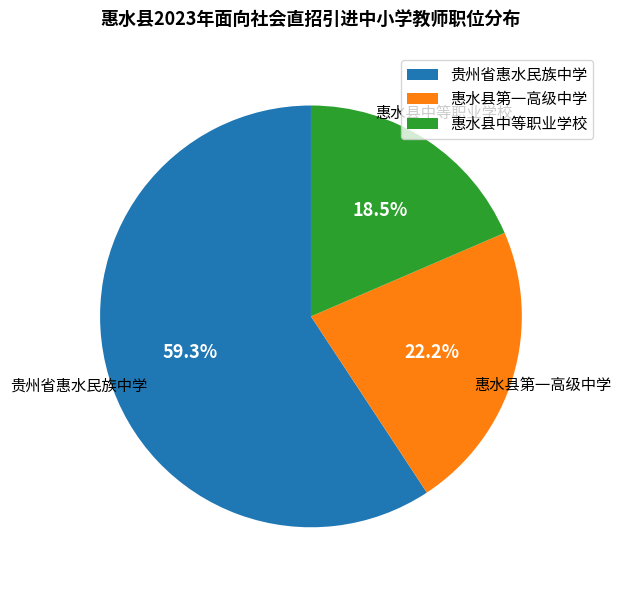

Is 惠水县中等职业学校 the majority of the pie?

No